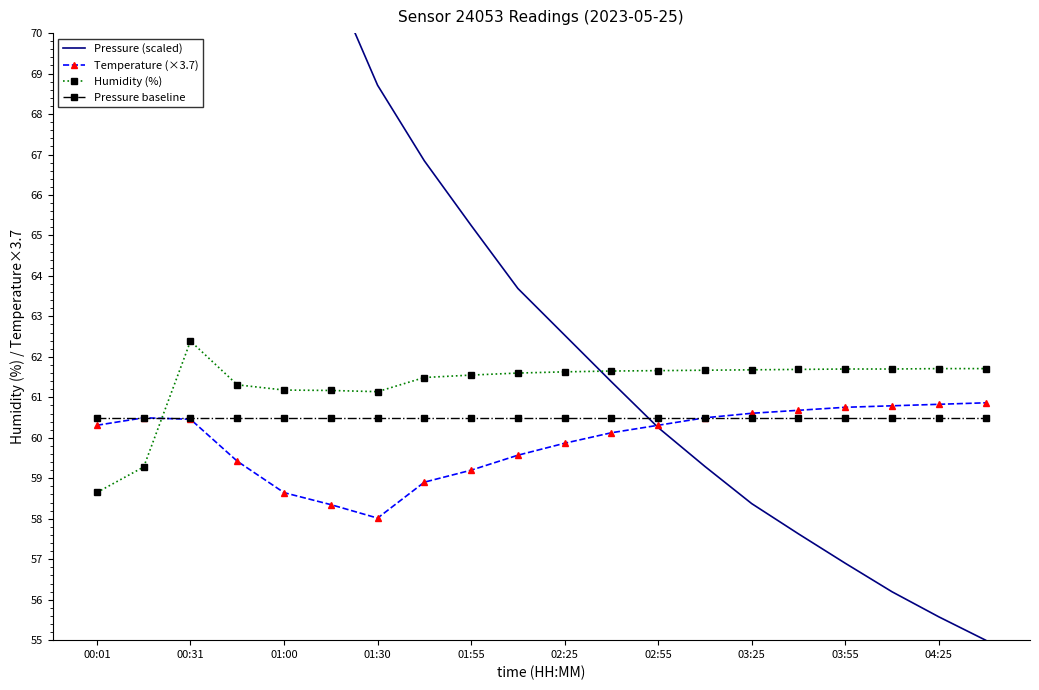

At which category is the sum across all series the highest?

00:01